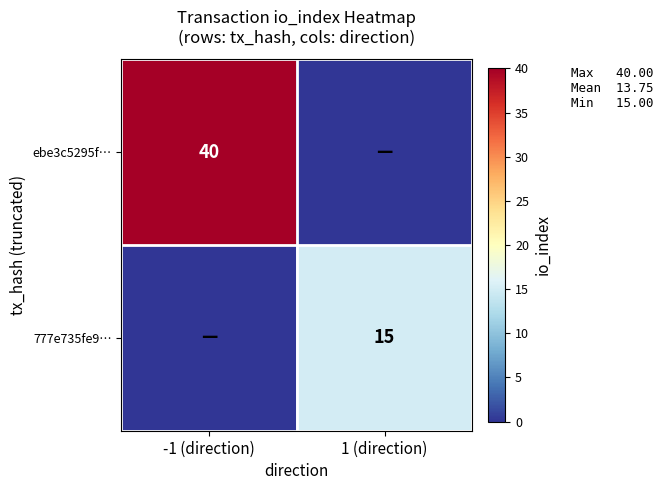

Is it true that ebe3c5295f… equals 40 at -1 (direction)?

True